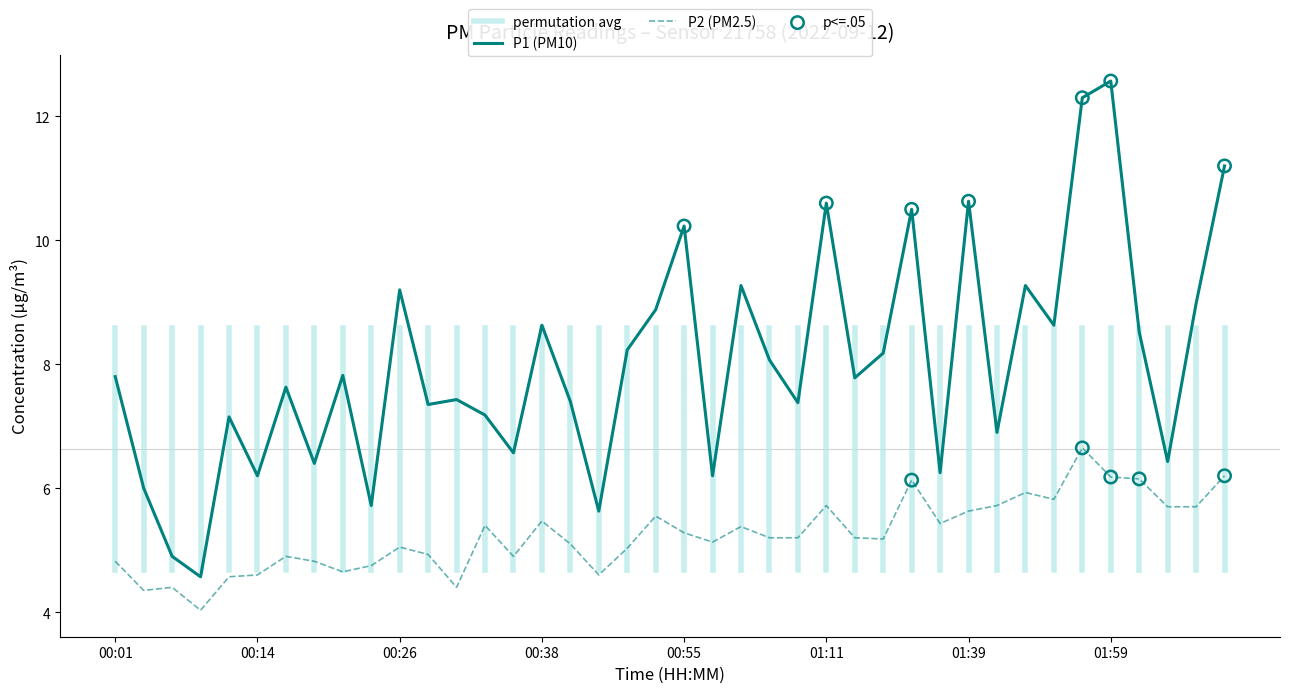

Which series reaches the minimum Y coordinate?

P2